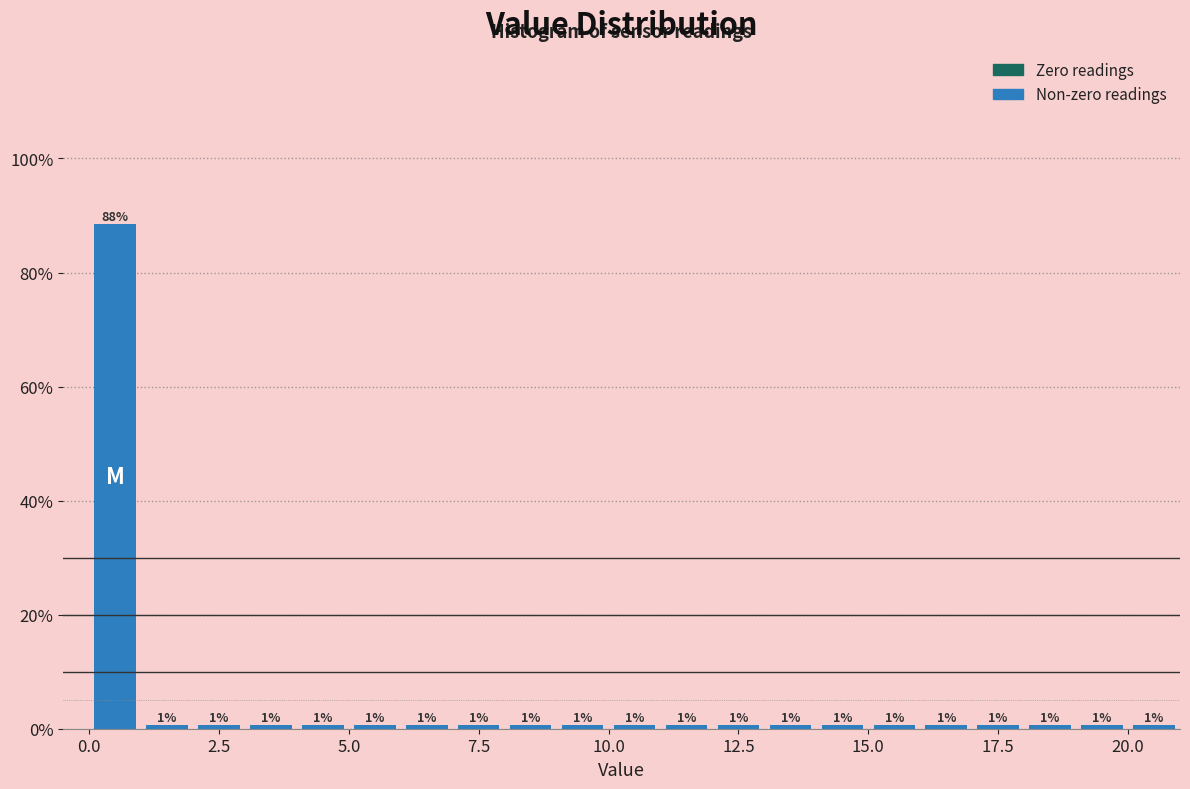

Around what value on the x-axis is the tallest bar? Give the approximate position of its centre, as read against the axis.

0.5